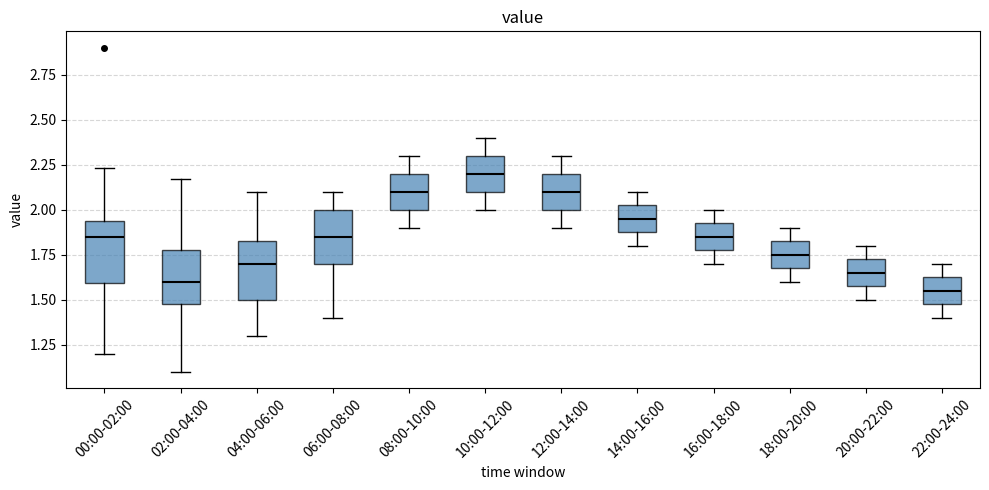

Reading left to right, transcribe this box plot: for each box, give where its median line is, the range the box spans, and where its two whiskers end, as read against the y-axis. The values are not printed on the chart, so give them approximately, as read against the axis.

00:00-02:00: median 1.85, box 1.60 to 1.95, whiskers 1.20 to 2.25
02:00-04:00: median 1.60, box 1.50 to 1.80, whiskers 1.10 to 2.15
04:00-06:00: median 1.70, box 1.50 to 1.85, whiskers 1.30 to 2.10
06:00-08:00: median 1.85, box 1.70 to 2.00, whiskers 1.40 to 2.10
08:00-10:00: median 2.10, box 2.00 to 2.20, whiskers 1.90 to 2.30
10:00-12:00: median 2.20, box 2.10 to 2.30, whiskers 2.00 to 2.40
12:00-14:00: median 2.10, box 2.00 to 2.20, whiskers 1.90 to 2.30
14:00-16:00: median 1.95, box 1.90 to 2.05, whiskers 1.80 to 2.10
16:00-18:00: median 1.85, box 1.80 to 1.95, whiskers 1.70 to 2.00
18:00-20:00: median 1.75, box 1.70 to 1.85, whiskers 1.60 to 1.90
20:00-22:00: median 1.65, box 1.60 to 1.75, whiskers 1.50 to 1.80
22:00-24:00: median 1.55, box 1.50 to 1.65, whiskers 1.40 to 1.70